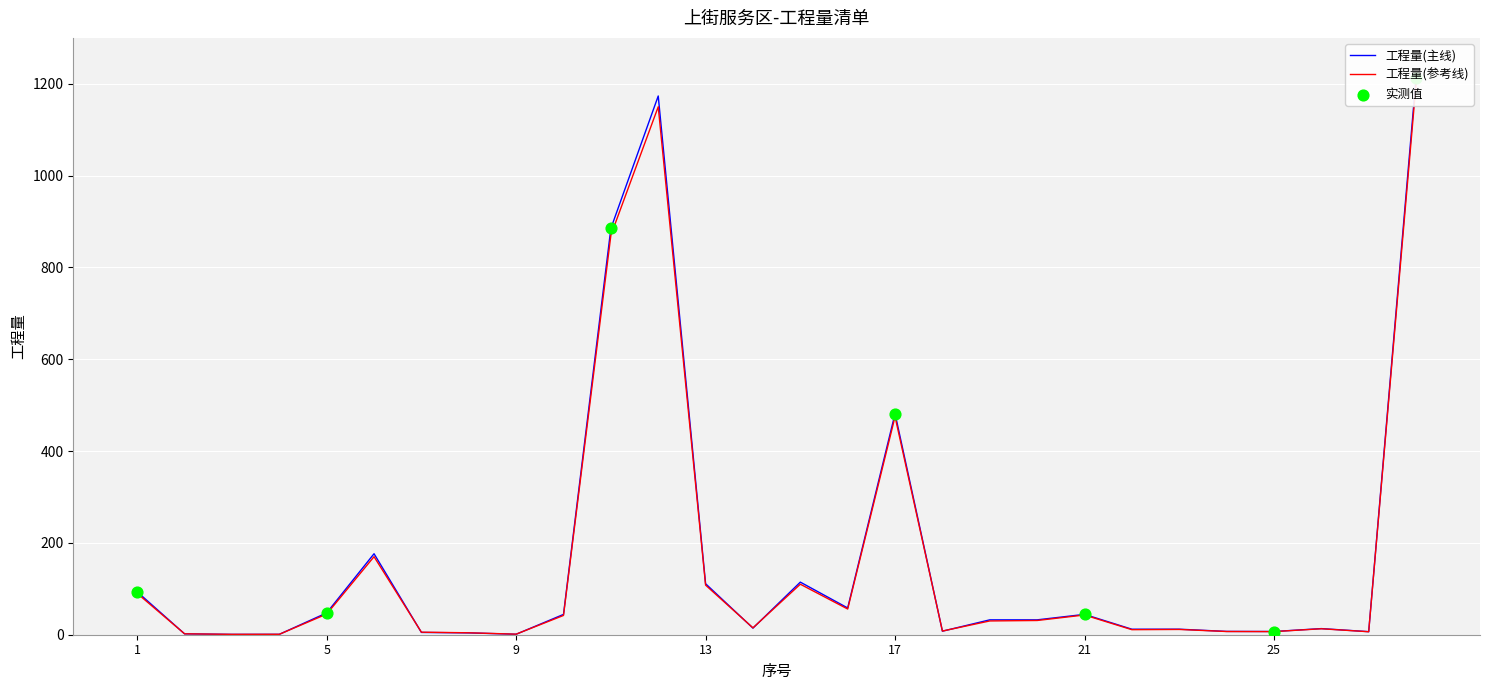

Which series reaches the minimum Y coordinate?

工程量(主线)